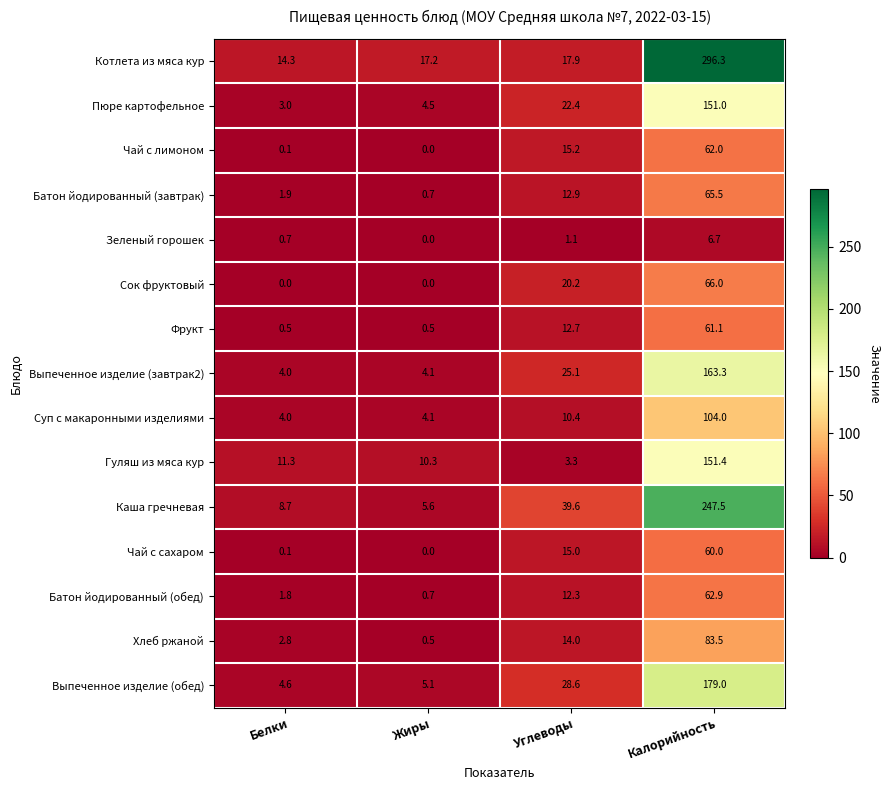

What is the spread (max minus min) of values at Белки?

14.3